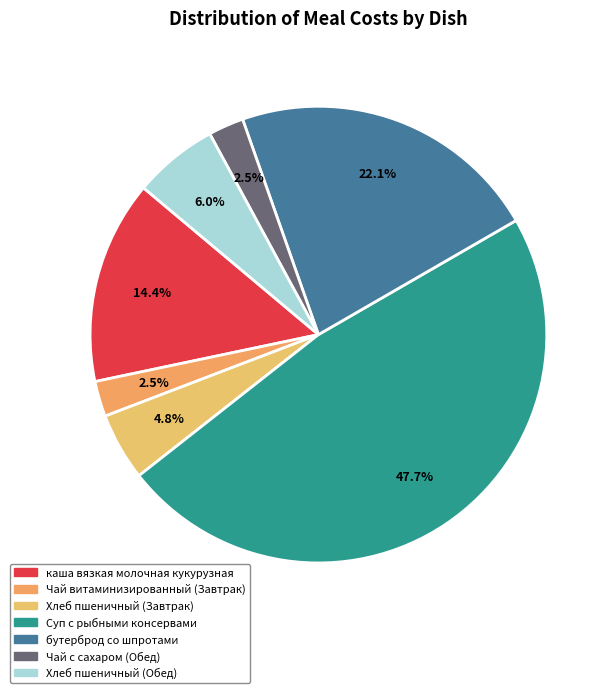

How many segments does this pie chart have?

7